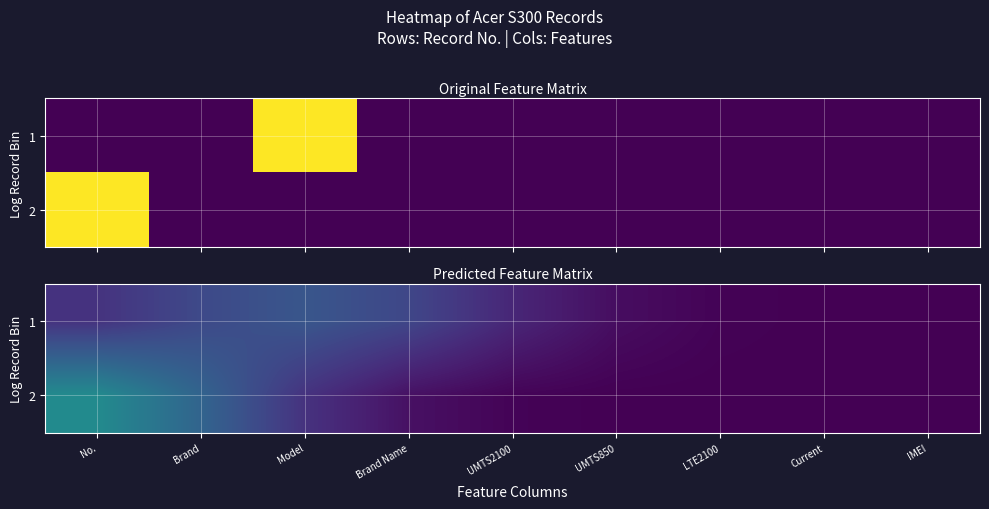

List the labels in order of 2 value, smallest first.

IMEI, Current, LTE2100, UMTS850, UMTS2100, Brand Name, Model, Brand, No.